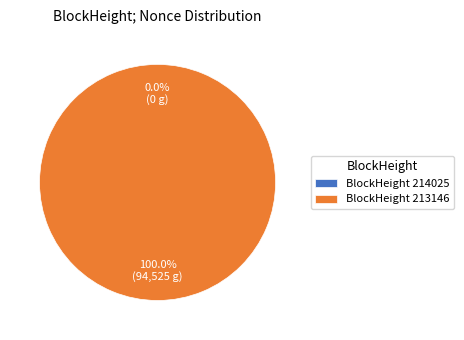

What is the change in value from 214025 to 213146?

+94525